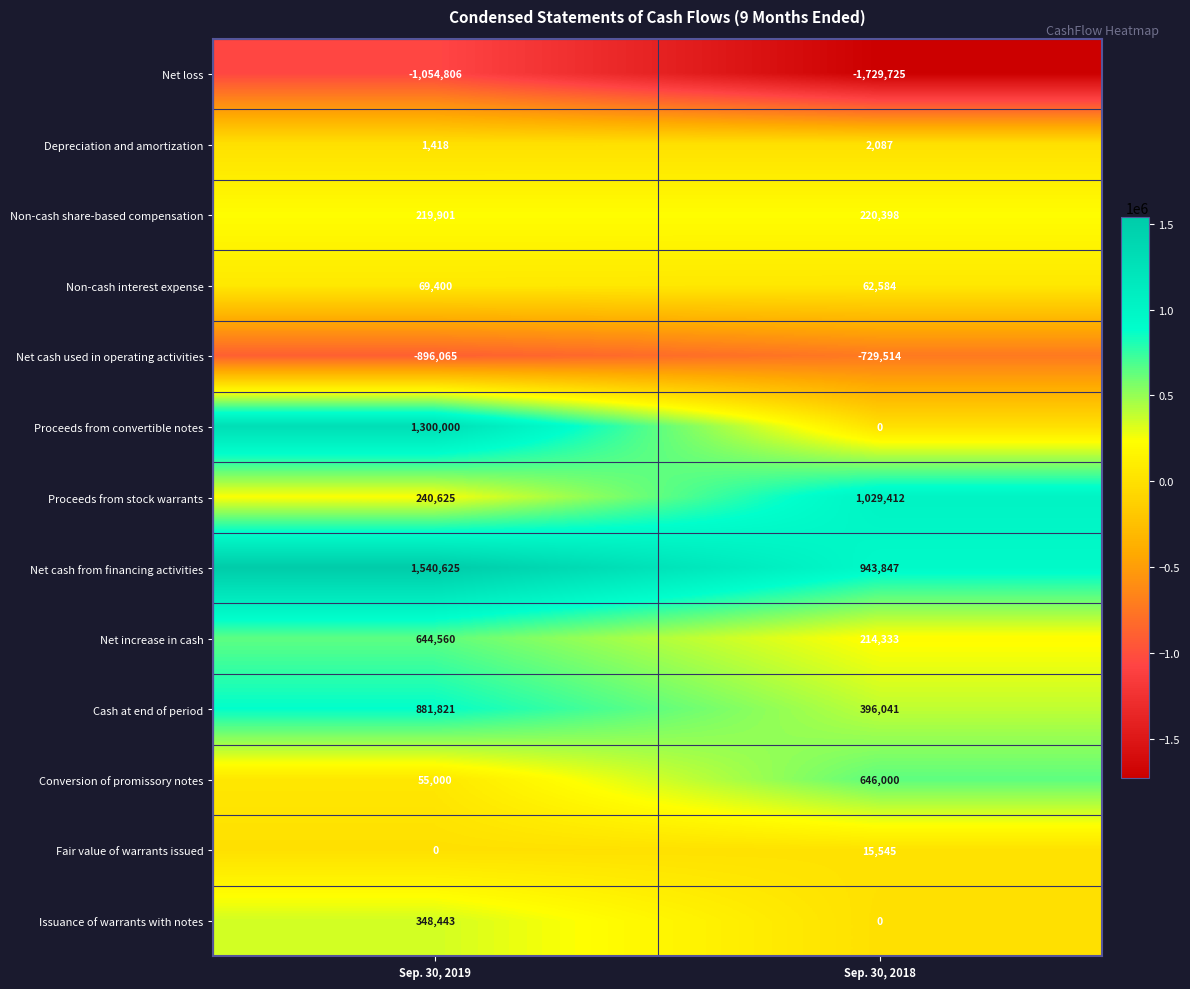

At Sep. 30, 2019, list the series in order from largest to smallest.

Net cash from financing activities, Proceeds from convertible notes, Cash at end of period, Net increase in cash, Issuance of warrants with notes, Proceeds from stock warrants, Non-cash share-based compensation, Non-cash interest expense, Conversion of promissory notes, Depreciation and amortization, Fair value of warrants issued, Net cash used in operating activities, Net loss